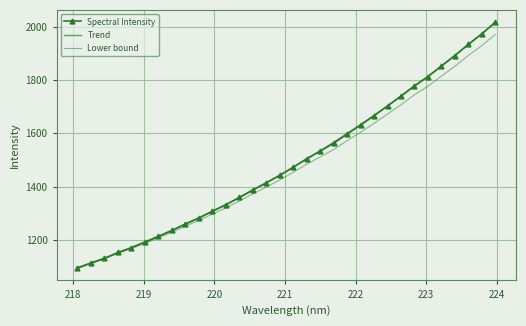

True or false: Trend has more than 0 points higher than both neighbors.

False